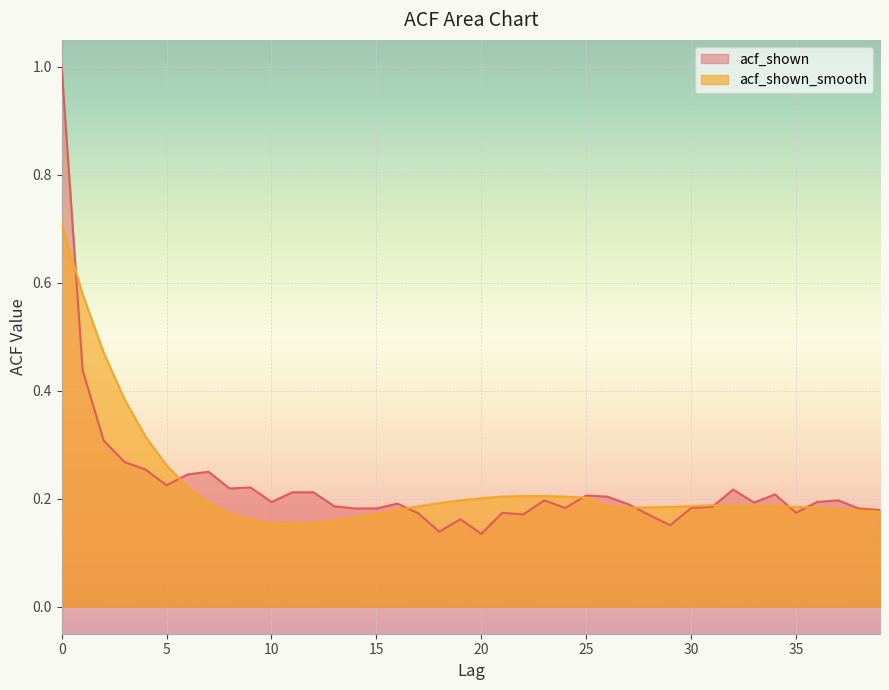

List the labels in order of acf_shown_smooth value, largest first.

0, 1, 2, 3, 4, 5, 6, 22, 23, 21, 24, 25, 20, 19, 7, 18, 31, 32, 17, 26, 30, 33, 34, 29, 35, 28, 27, 36, 37, 16, 38, 39, 8, 15, 14, 9, 13, 12, 10, 11